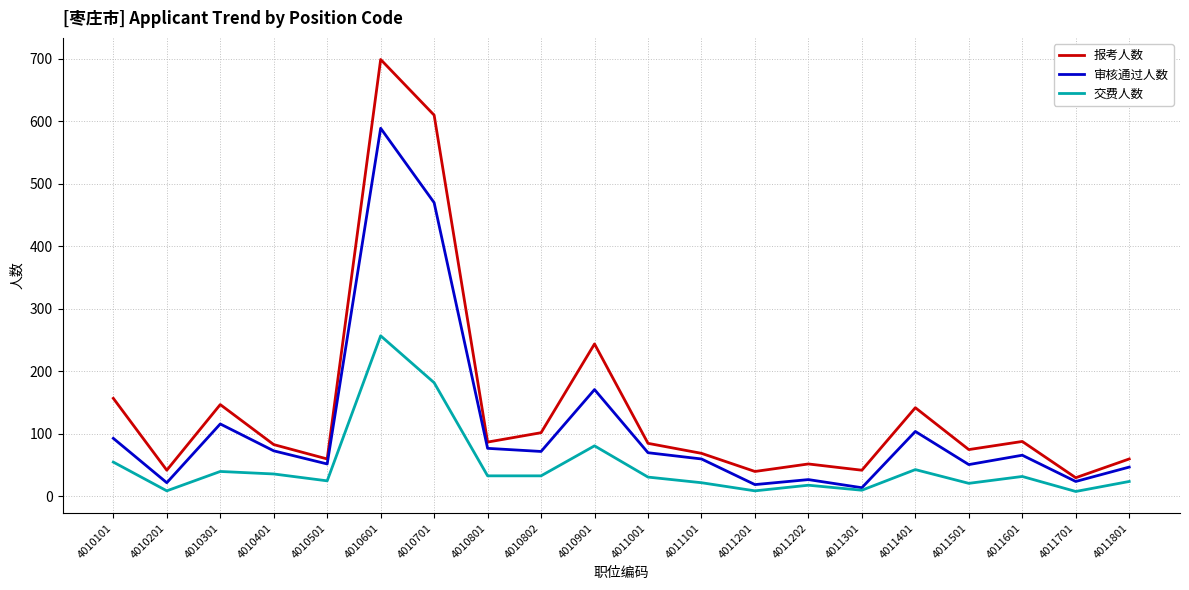

At which label does 交费人数 reach its peak?

4010601